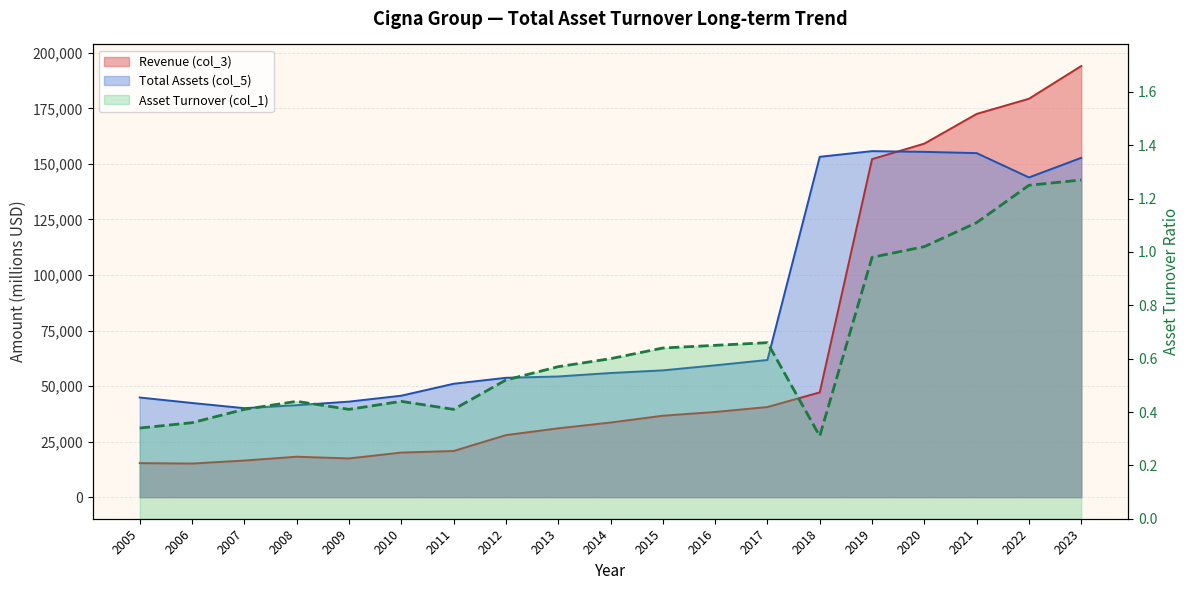

Is it true that the value at 2011 is 0.7?

False